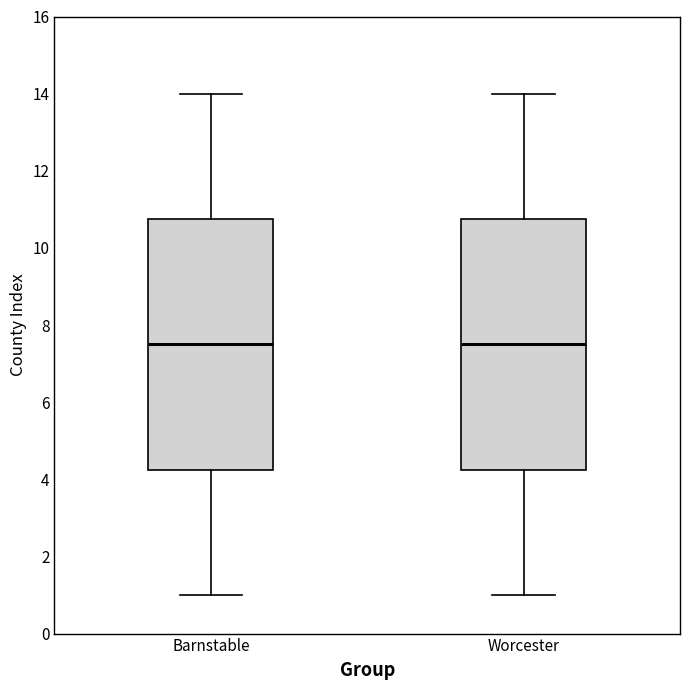

Reading left to right, read every box against the y-axis: the position of its median line, the range the box covers, and the ends of its whiskers. The values are not printed on the chart, so give them approximately, as read against the axis.

Barnstable: median 7.6, box 4.2 to 10.8, whiskers 1.0 to 14.0
Worcester: median 7.6, box 4.2 to 10.8, whiskers 1.0 to 14.0